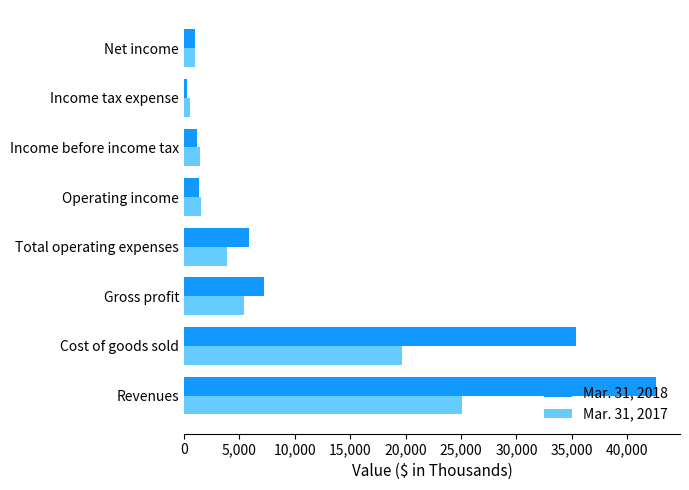

True or false: Mar. 31, 2018 has a value of 975 at Net income.

True